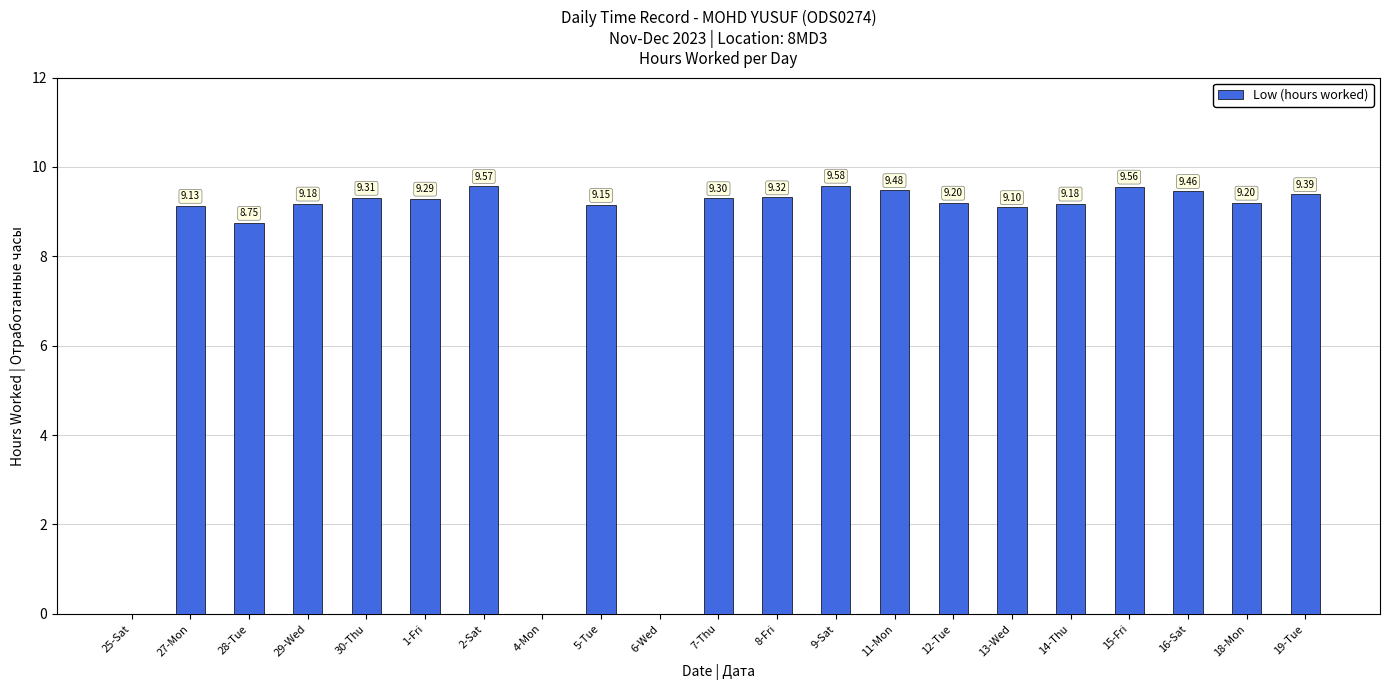

What is the change in value from 1-Fri to 11-Mon?

+0.2